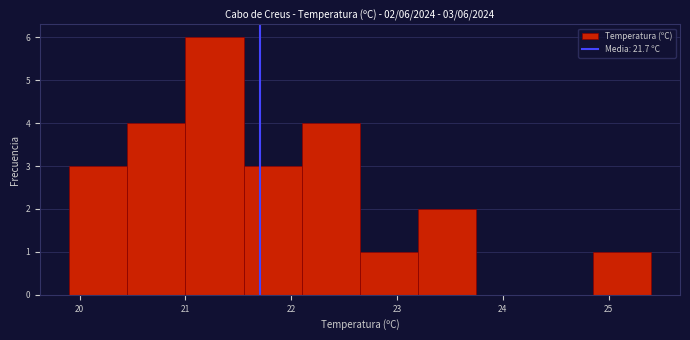

Over which range of the x-axis is the bar tallest?

21.00 to 21.55